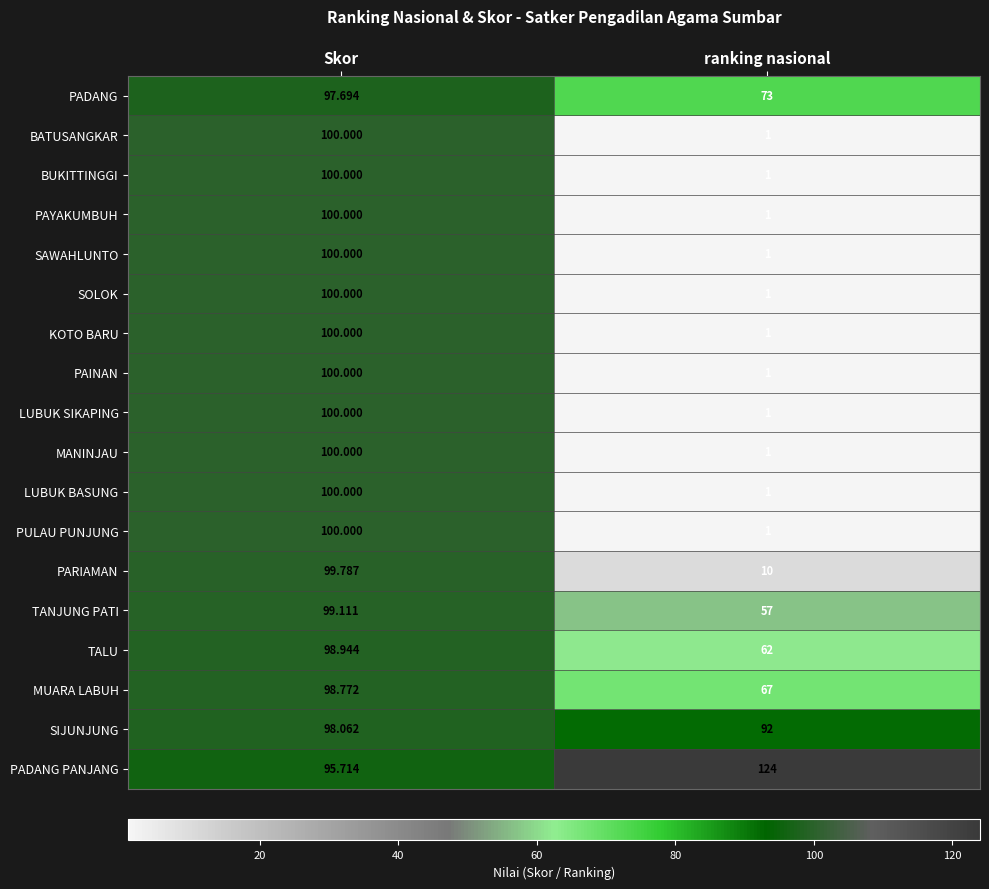

Is the value of PULAU PUNJUNG at Skor greater than the value of PADANG at ranking nasional?

Yes